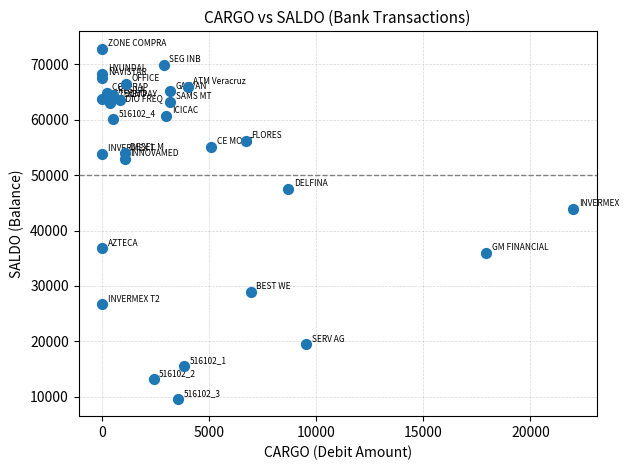

What is the range of X values (max minus min)?

22000.0